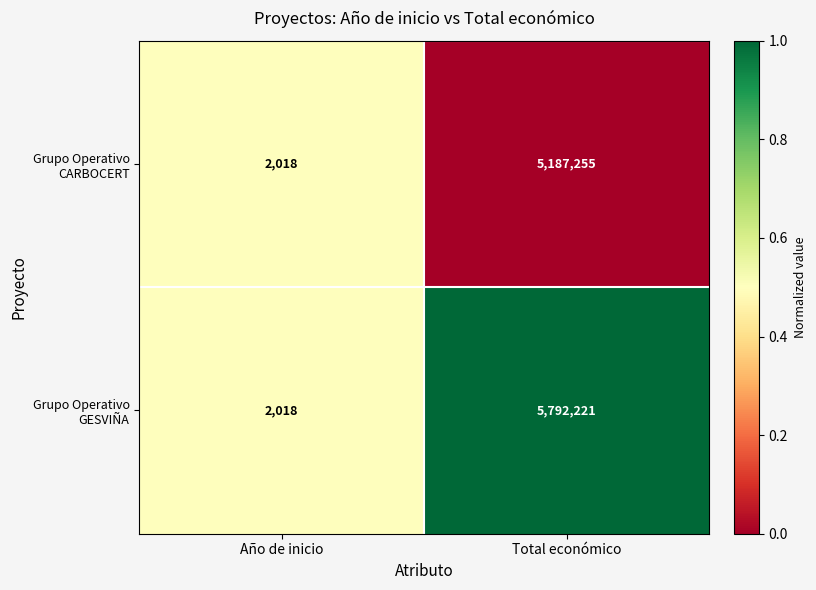

Between Año de inicio and Total económico, which series saw the biggest shift?

Grupo Operativo GESVIÑA